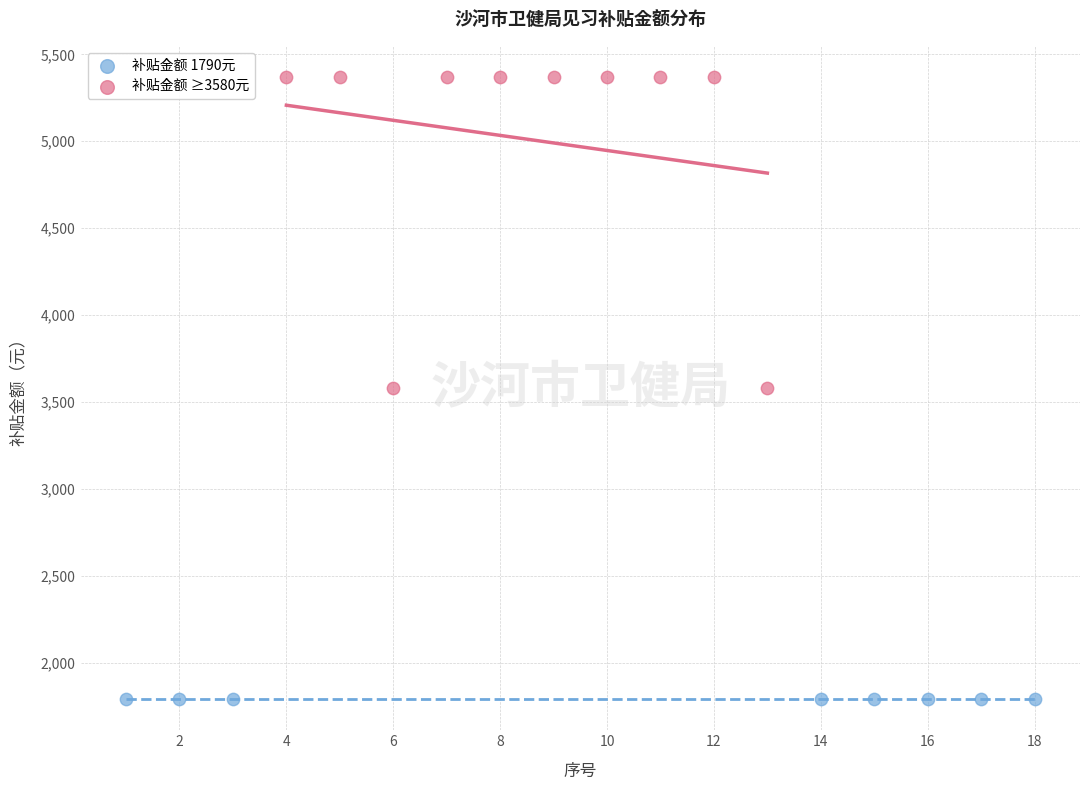

Which series reaches the minimum Y coordinate?

补贴金额 1790元